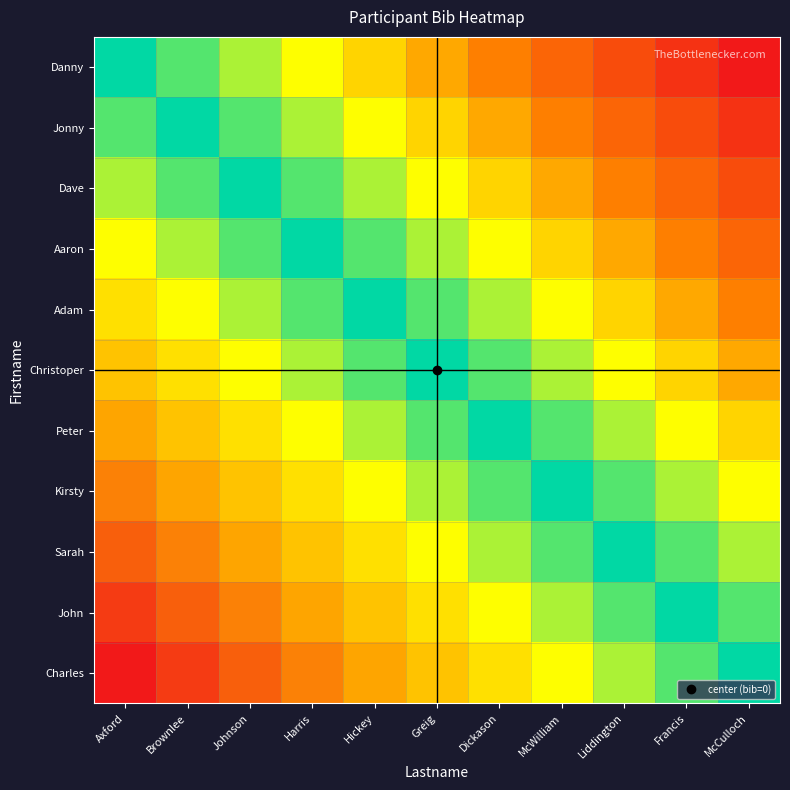

Which category has the highest value across all series?

McCulloch